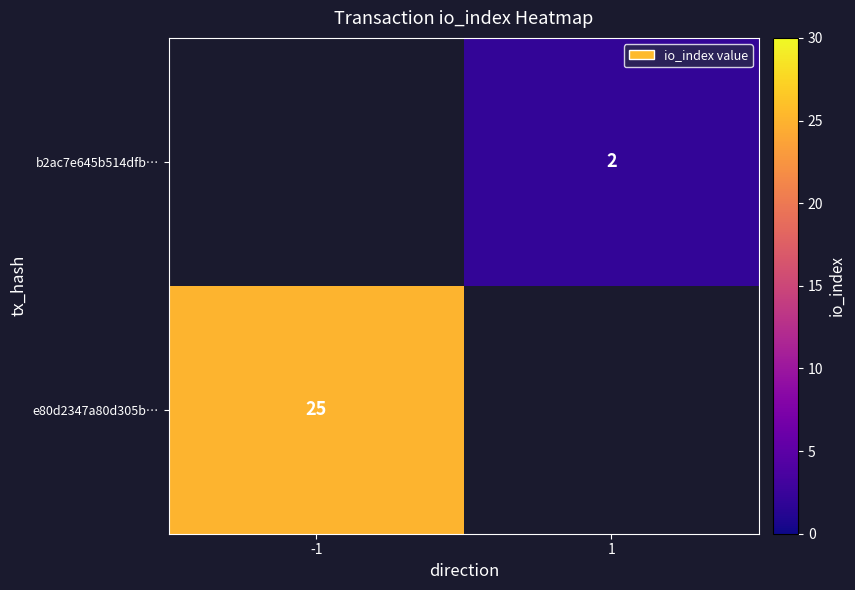

The b2ac7e645b514dfb… series shows 2 at 1. True or false?

True